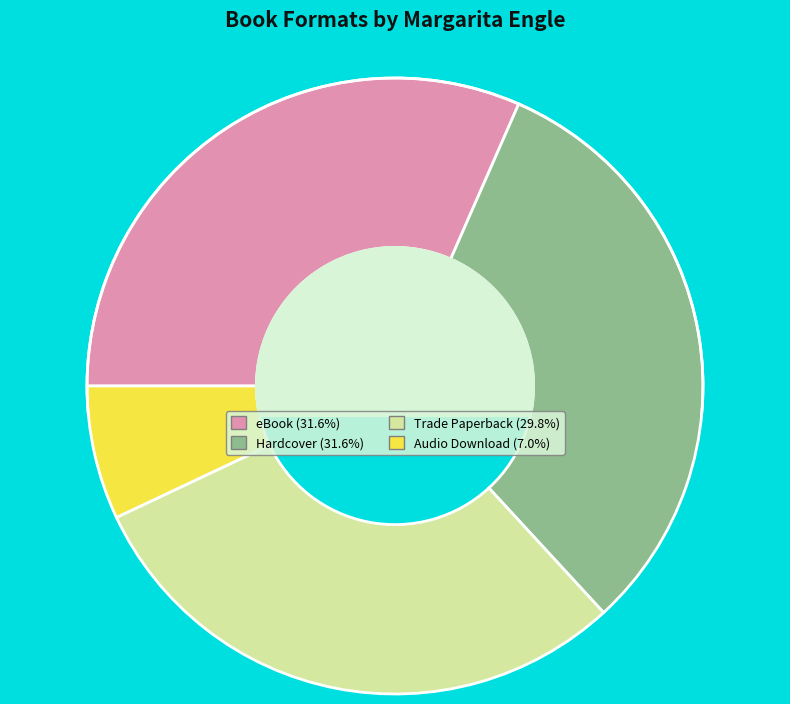

Combined, do eBook (31.6%) and Hardcover (31.6%) account for over 50%?

Yes